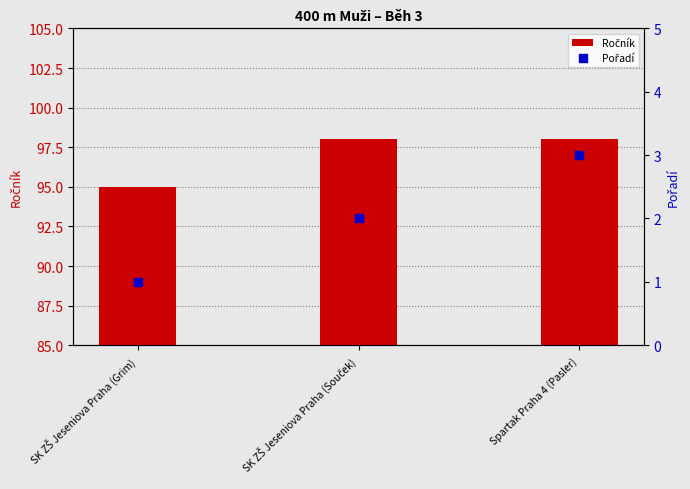

Which series contains the lowest Y value?

Pořadí